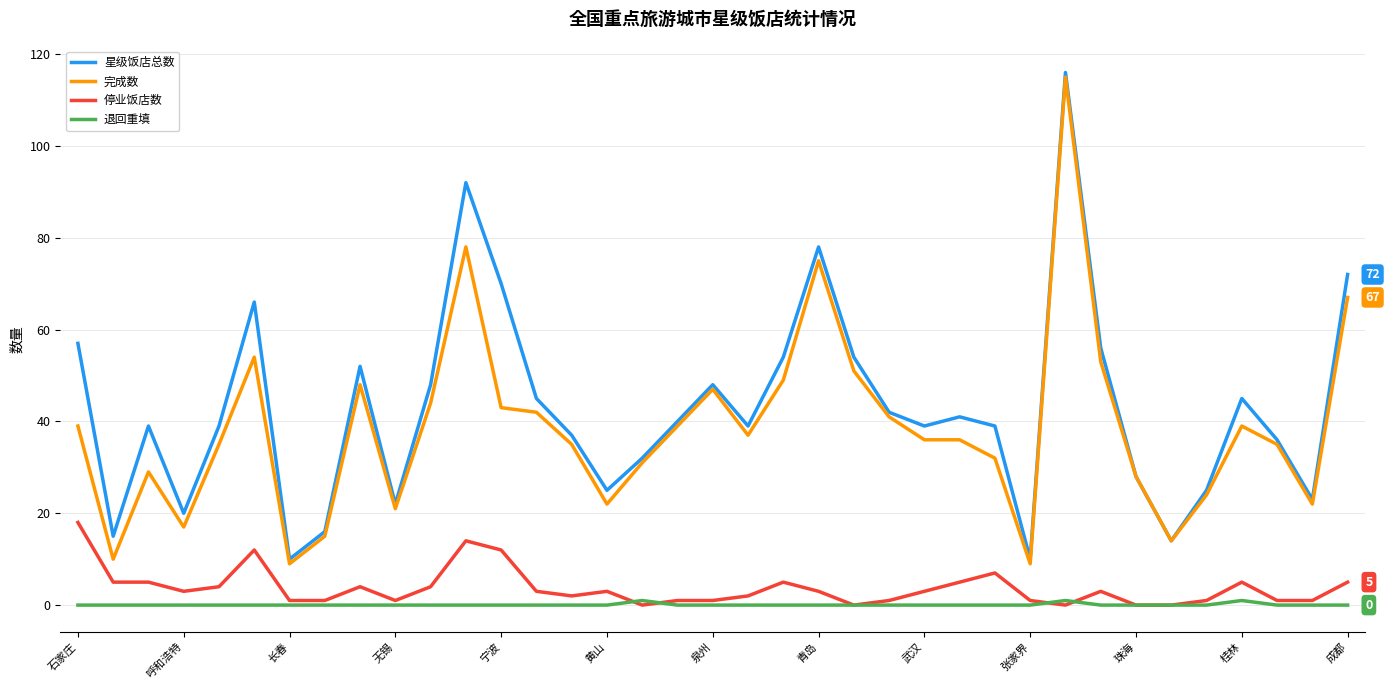

What is the greatest value displayed?

116